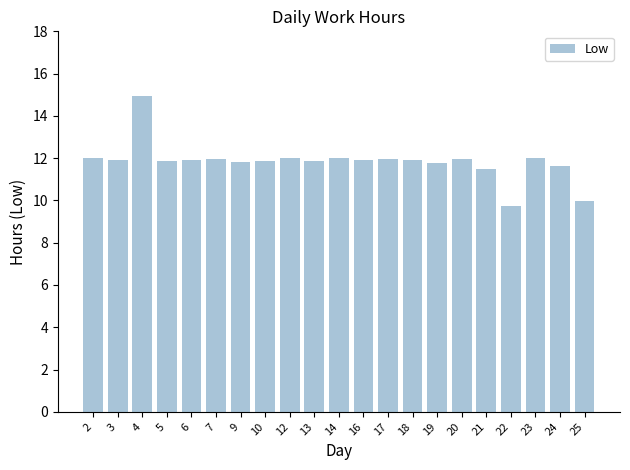

What is the difference between the second highest and minimum values?

2.3